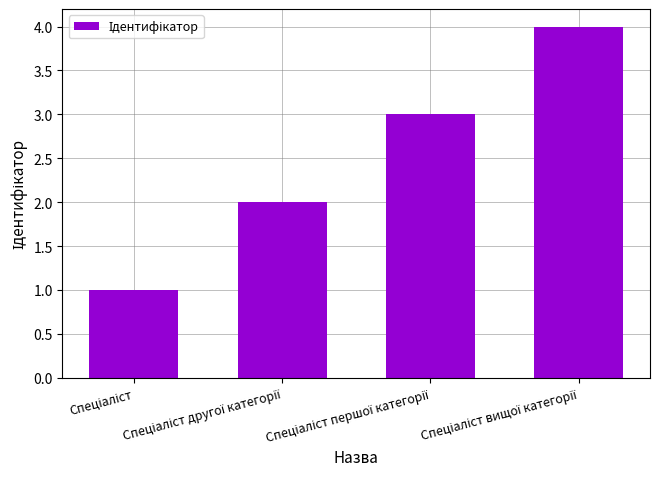

What is the maximum value shown in the chart?

4